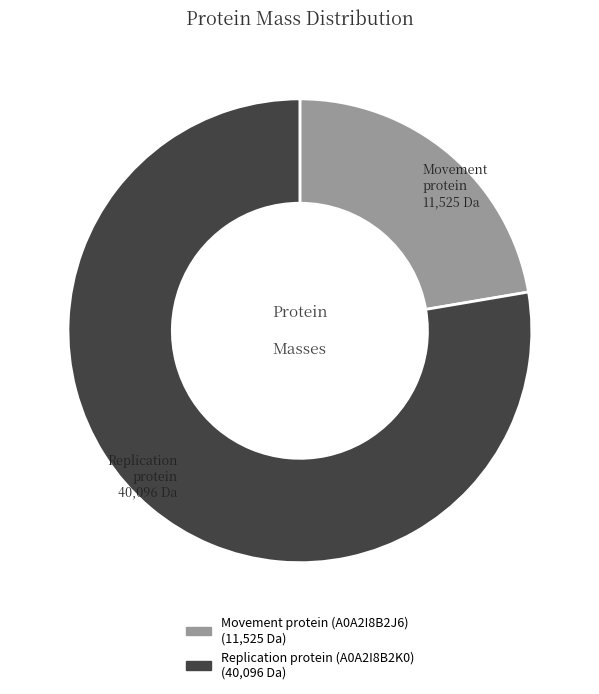

Which category has the biggest portion of the pie?

Replication protein (A0A2I8B2K0)